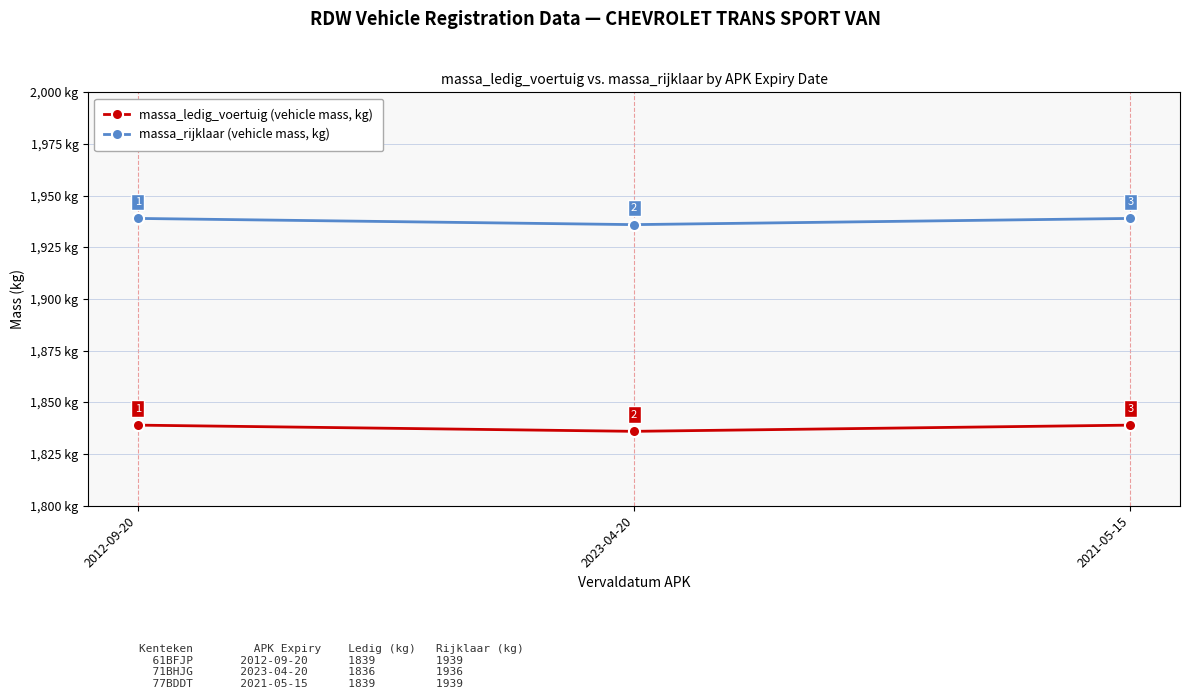

Is this an area chart (filled region under the line)?

No